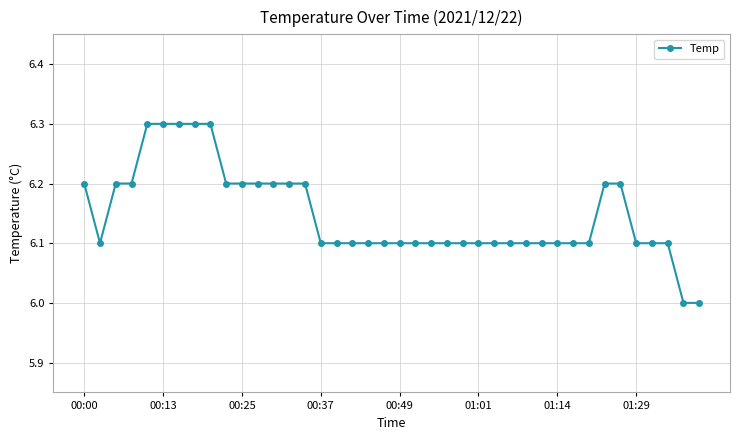

What is the smallest value displayed?

6.0